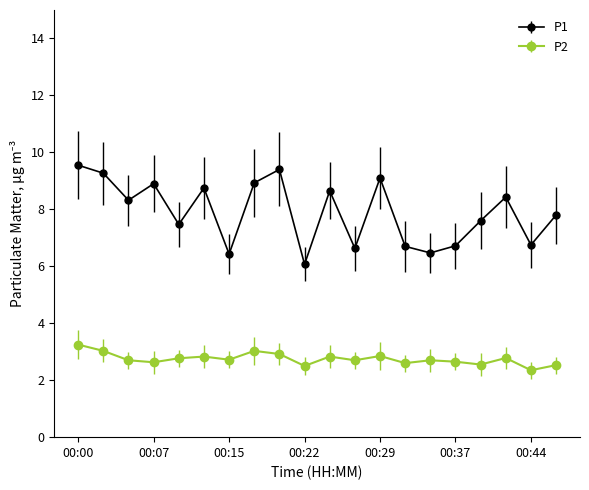

What is the average value of the P2 series?

2.7